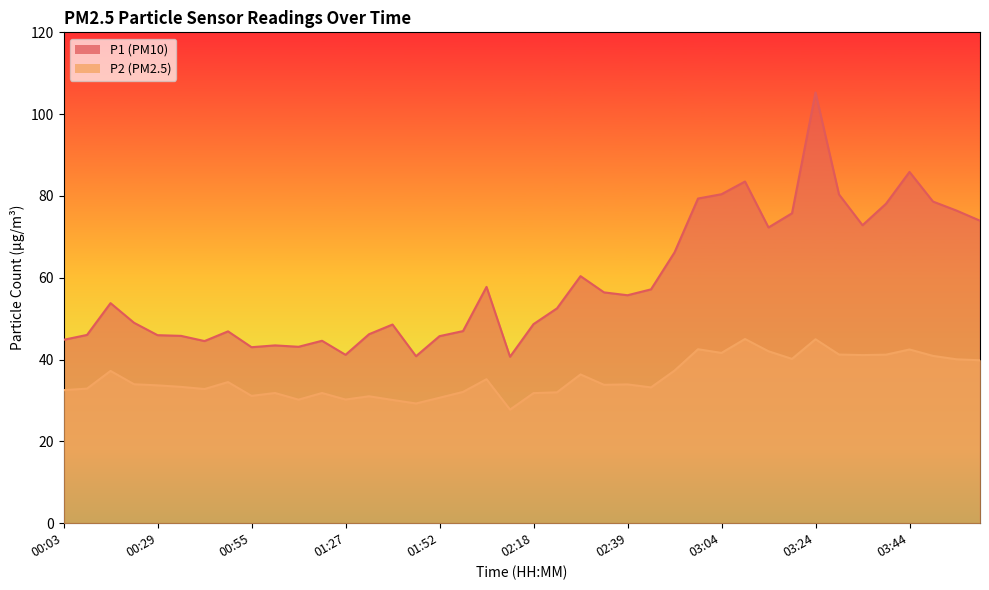

Which has a higher value, 01:37 or 03:14?

03:14